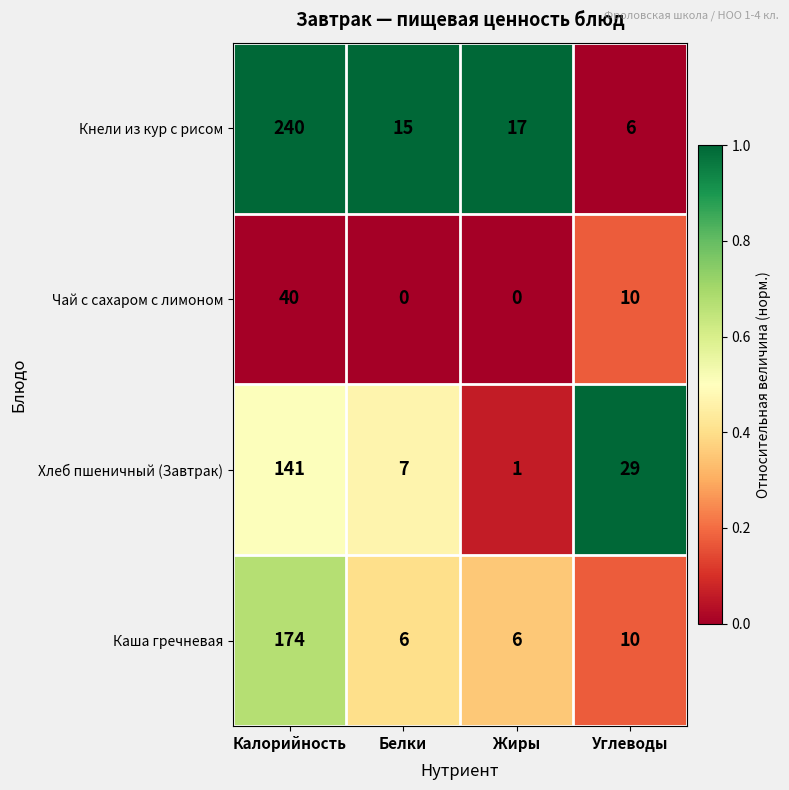

Reading right to left, extract all data points from this chart.

Кнели из кур с рисом: 6	17	15	240
Чай с сахаром с лимоном: 10	0	0	40
Хлеб пшеничный (Завтрак): 29	1	7	141
Каша гречневая: 10	6	6	174